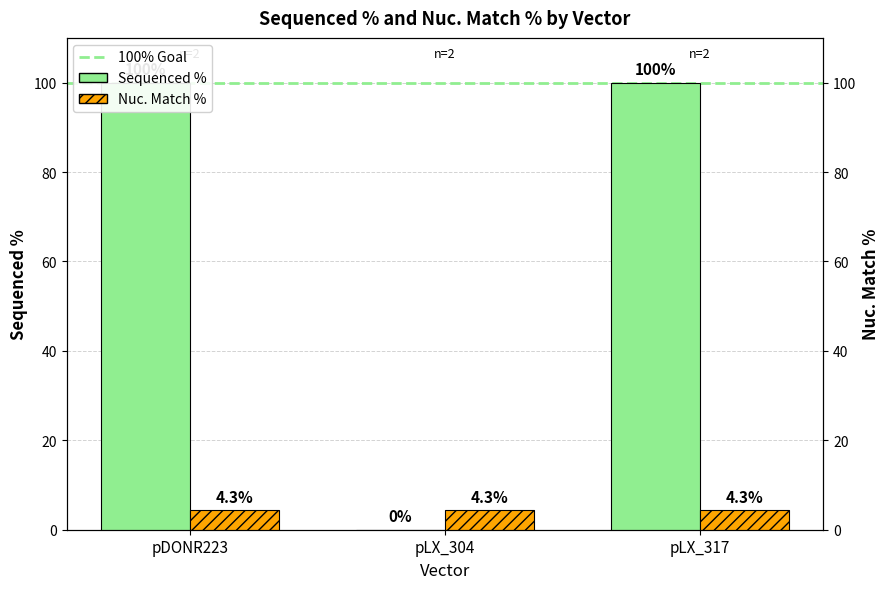

Is it true that Nuc. Match % equals 4.3 at pDONR223?

True